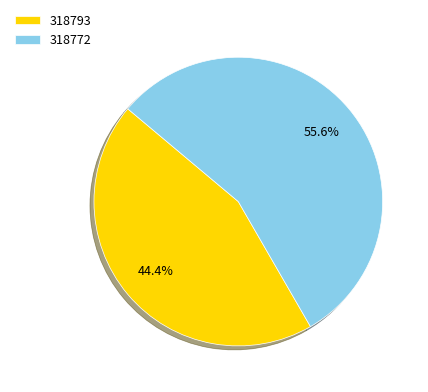

Which category accounts for the majority?

318772